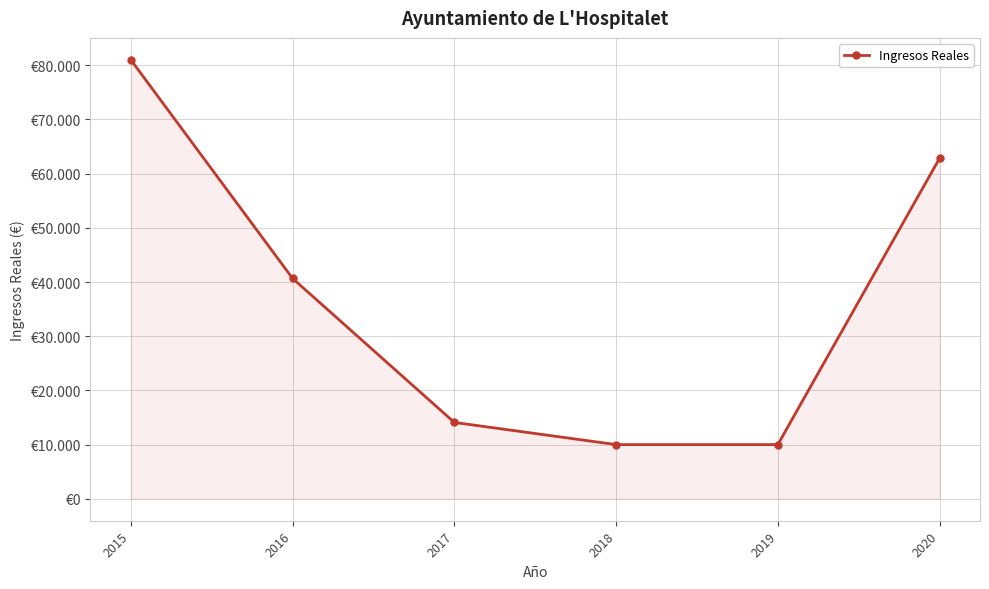

Is it true that the value at 2020 is 20484.8?

False